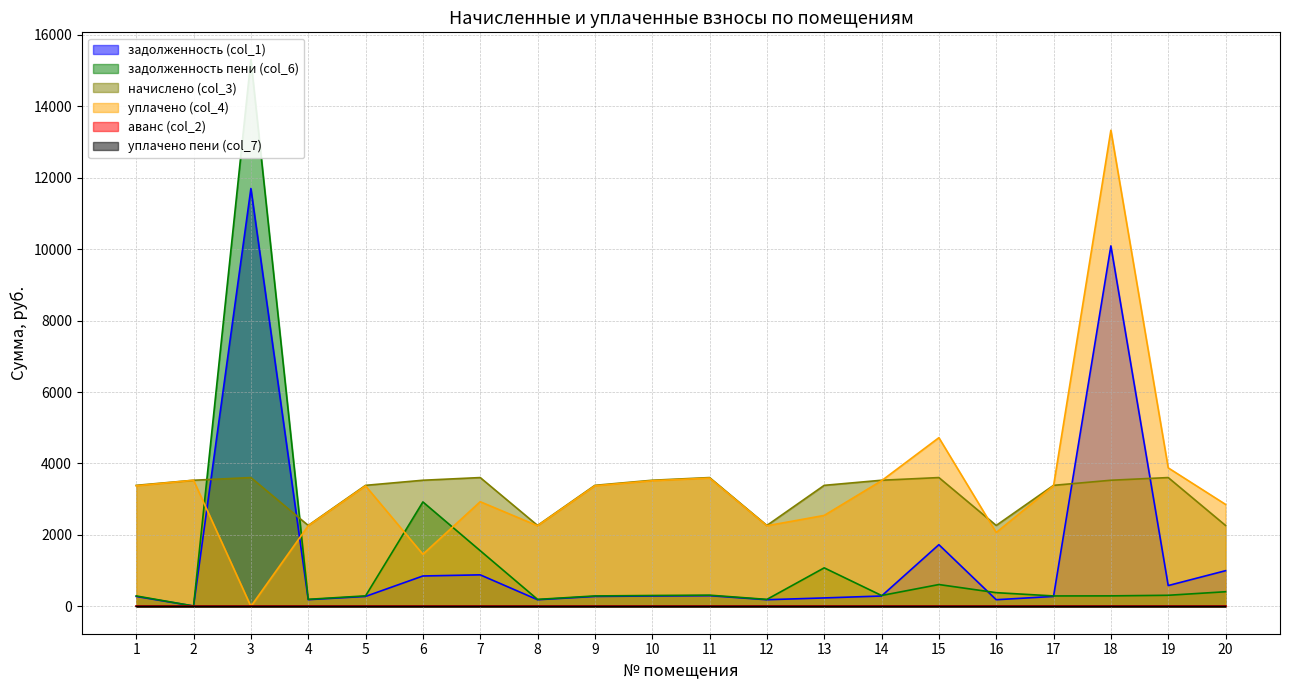

What is the spread (max minus min) of values at 11?

3606.1